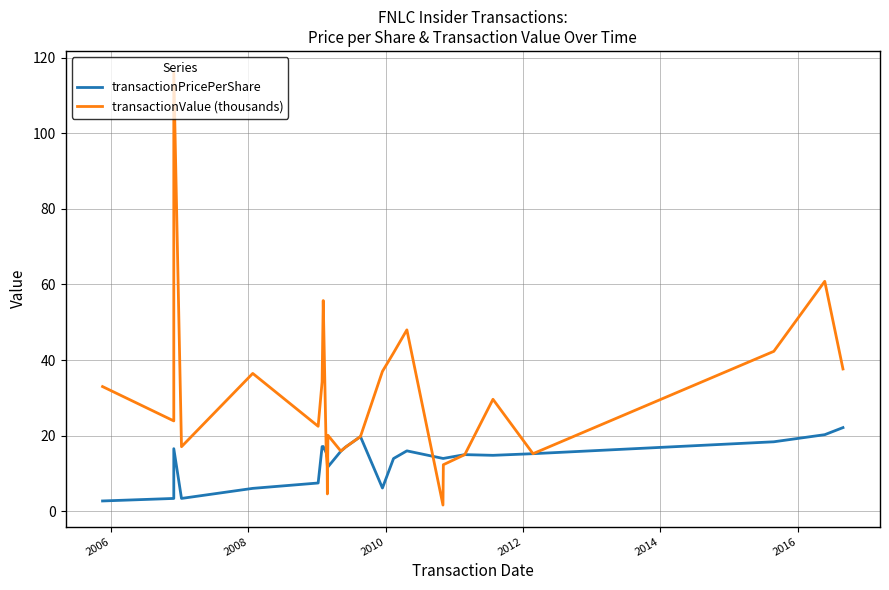

Is the value of transactionPricePerShare at 19 greater than the value of transactionValue (thousands) at 20?

Yes